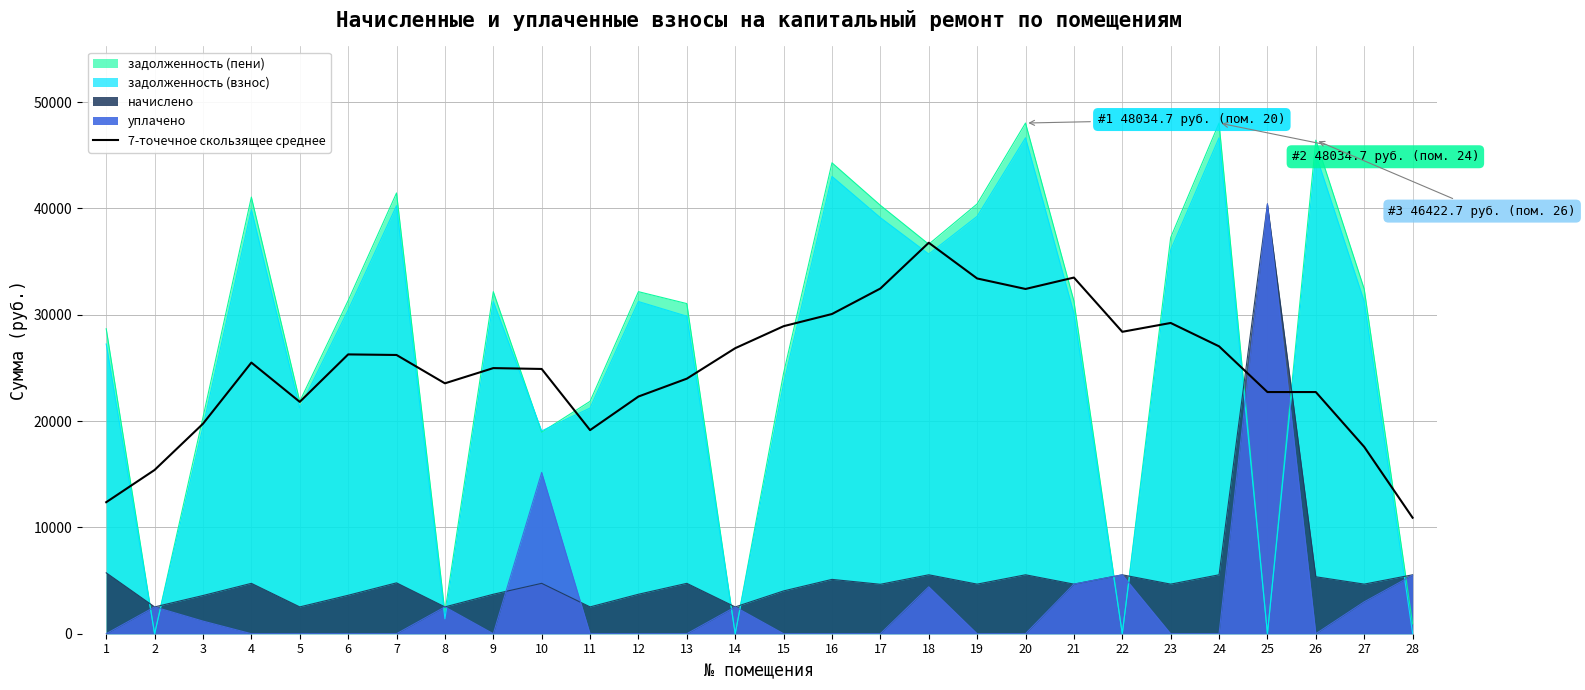

Read the value at 21.

33501.0